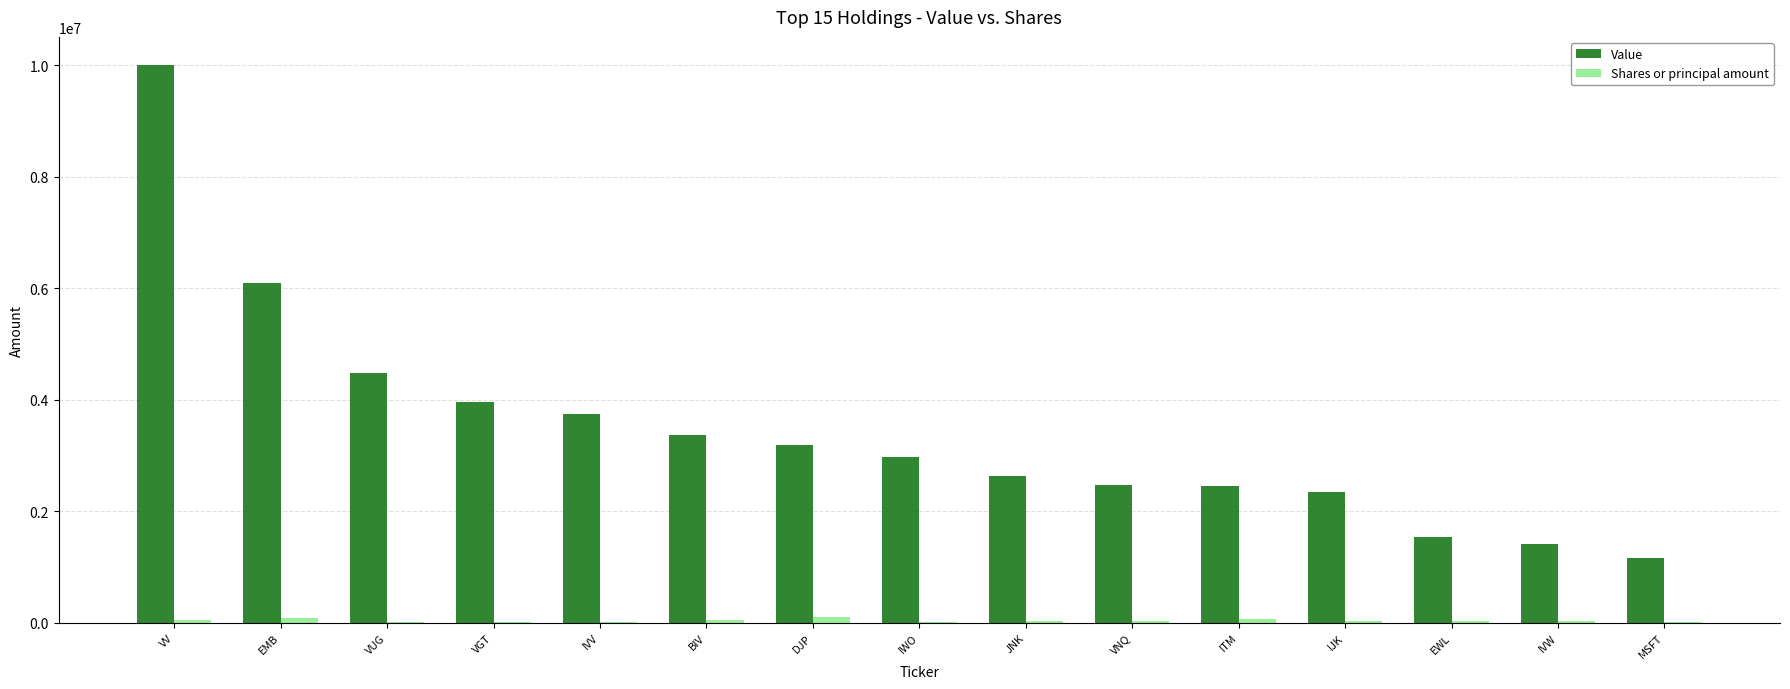

Which category has the highest value across all series?

VV